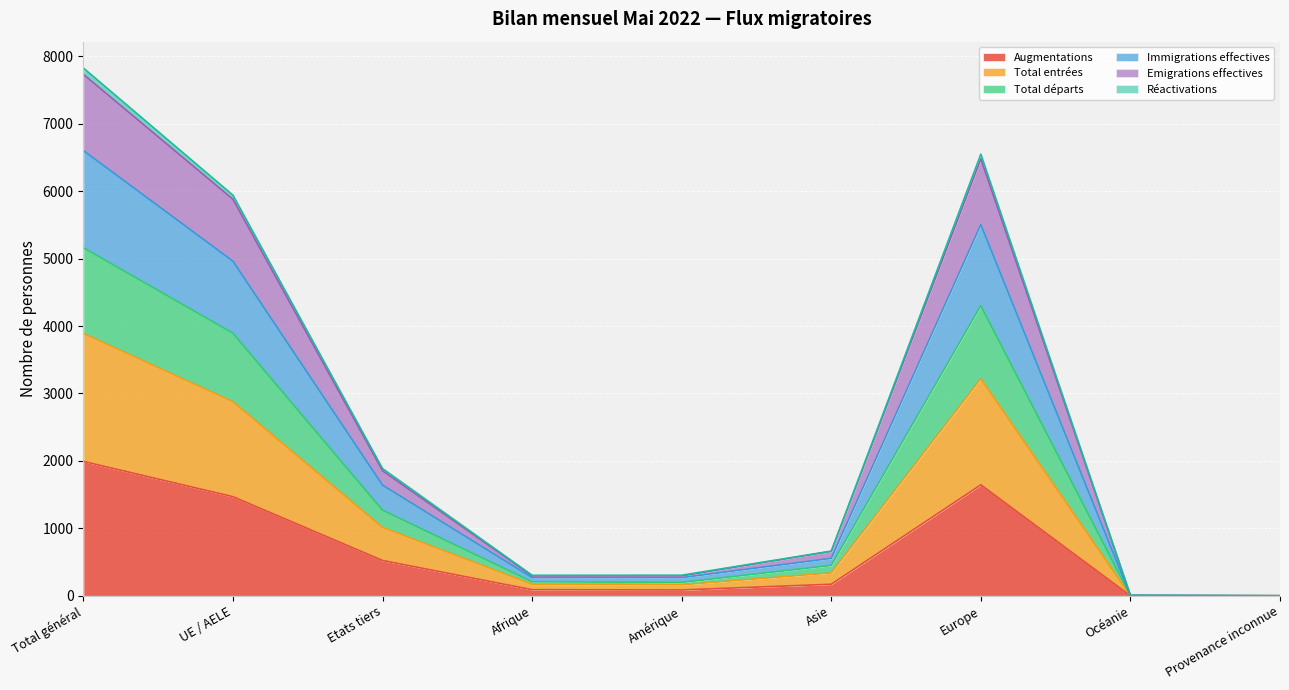

At which category does Total départs reach its first local peak?

Europe